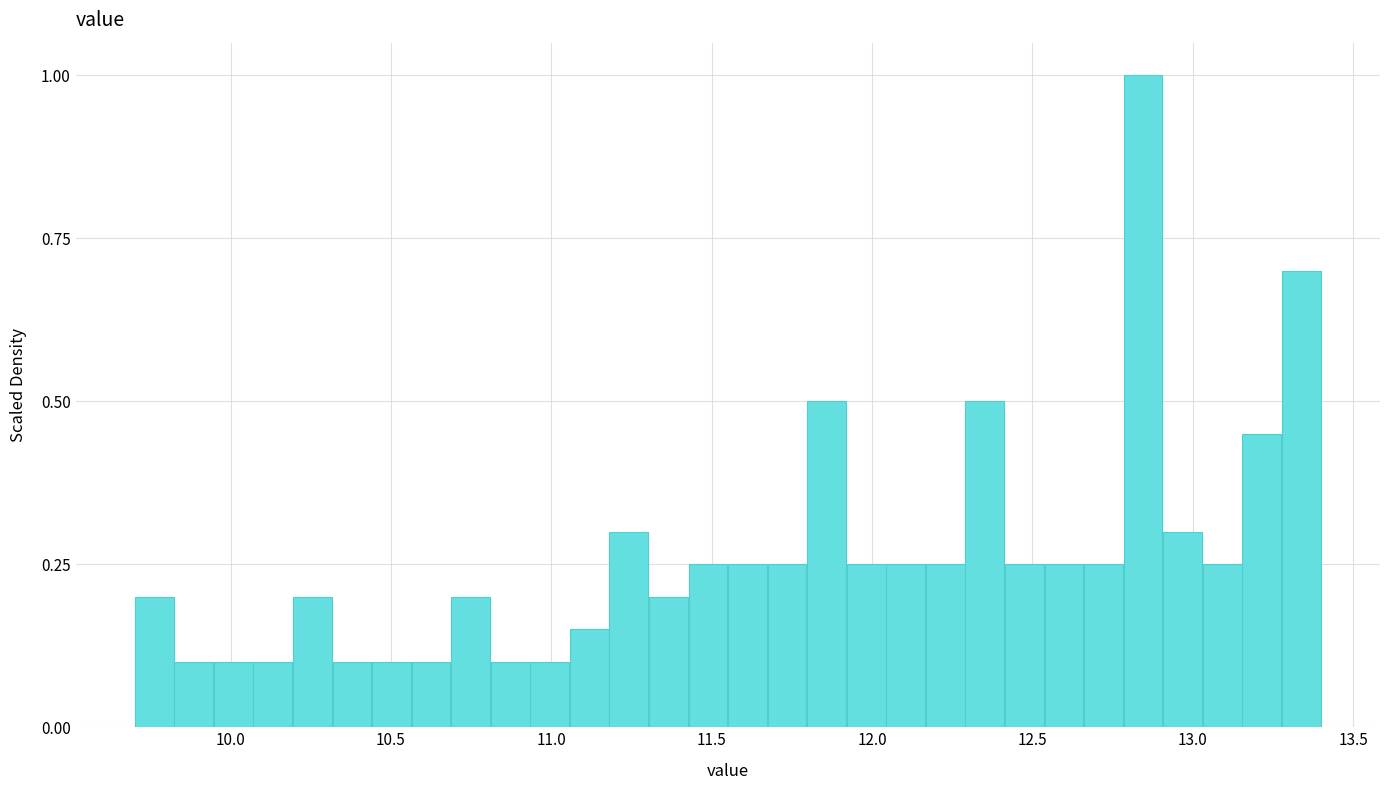

Around what value on the x-axis is the tallest bar? Give the approximate position of its centre, as read against the axis.

12.85